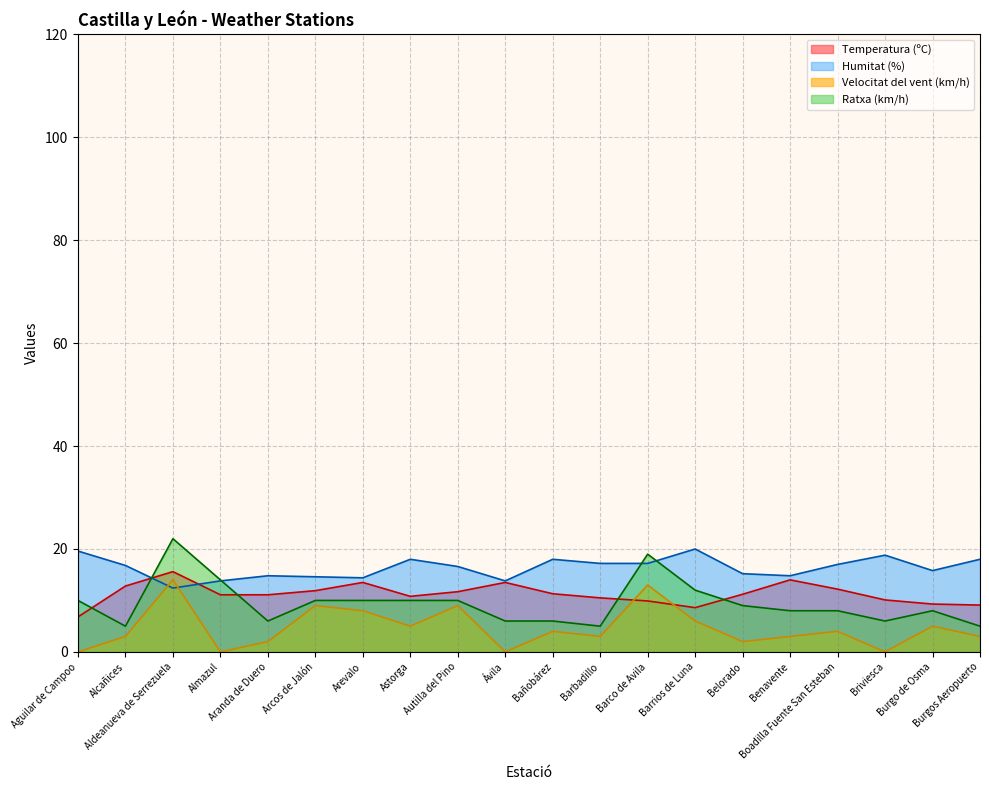

At how many categories does at least one series exceed 12?

20